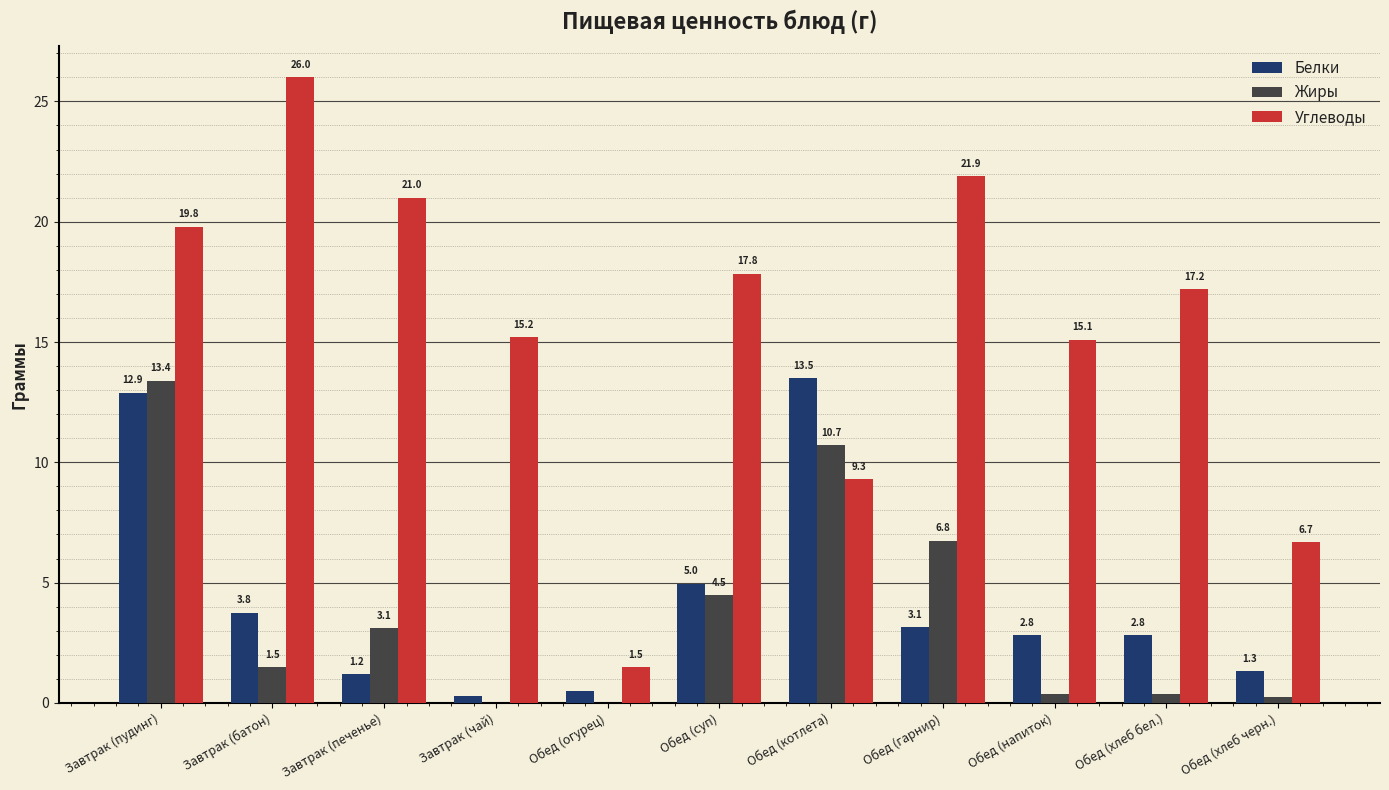

What is the sum of all Углеводы values?

171.5